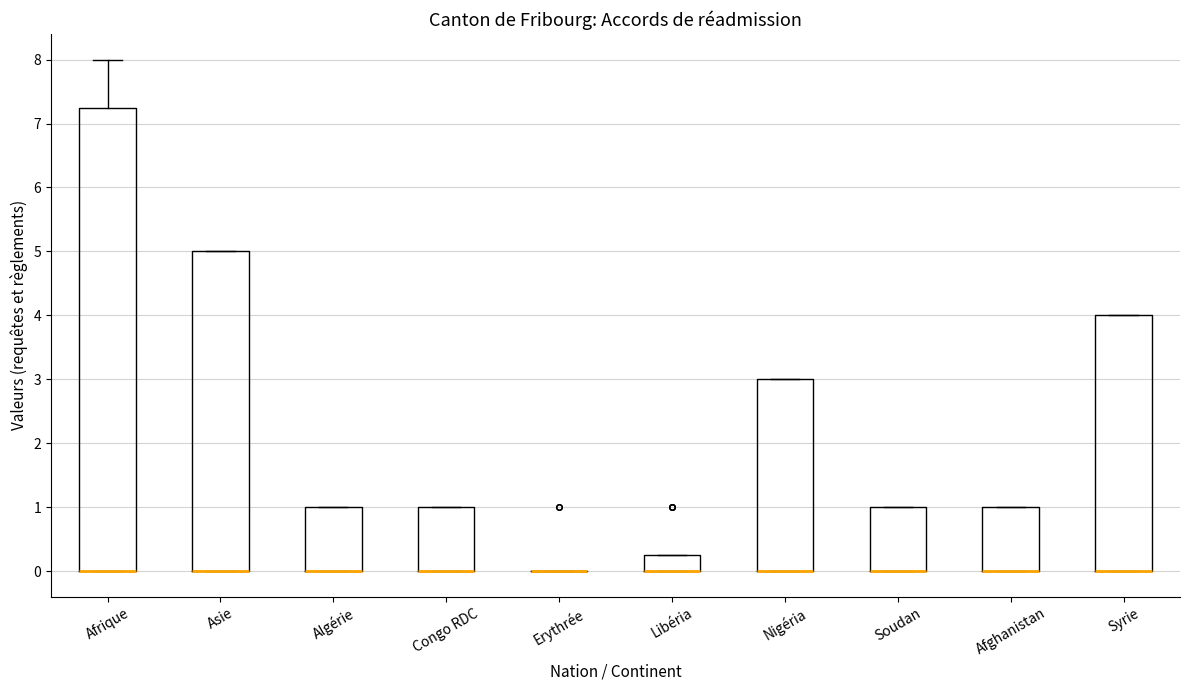

Where is the upper edge of the box for Afrique on the y-axis? The values are not printed on the chart, so give them approximately, as read against the axis.

7.3